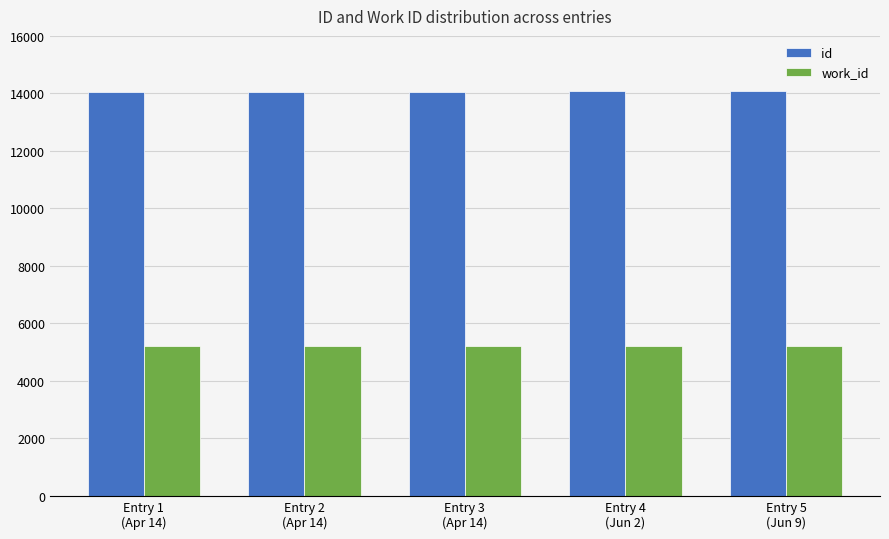

What is the average value of the work_id series?

5214